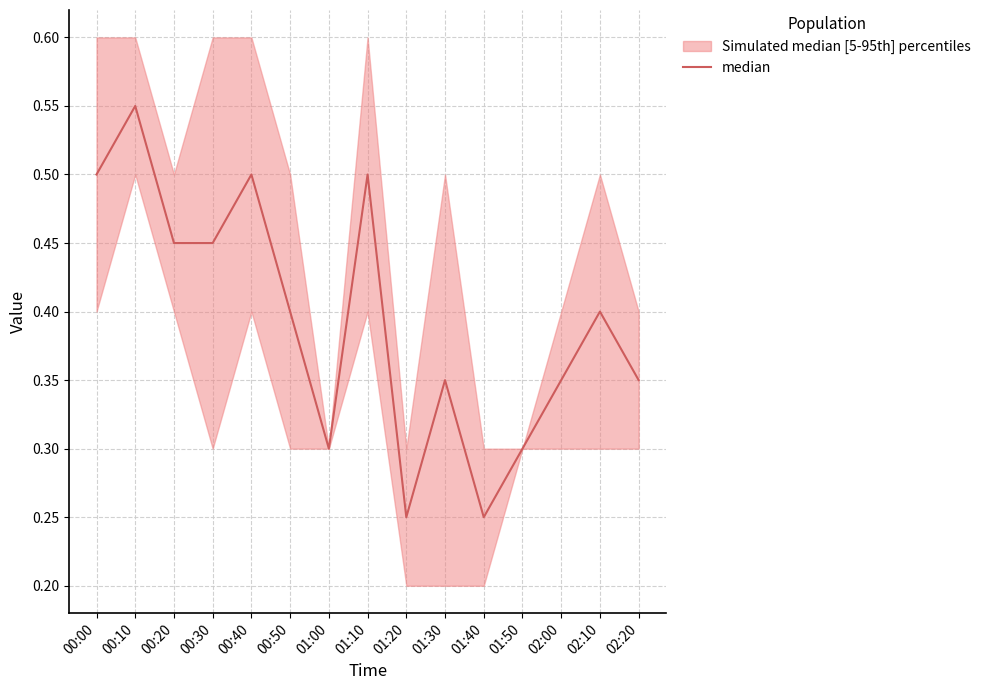

What position from the right is 01:30?

6